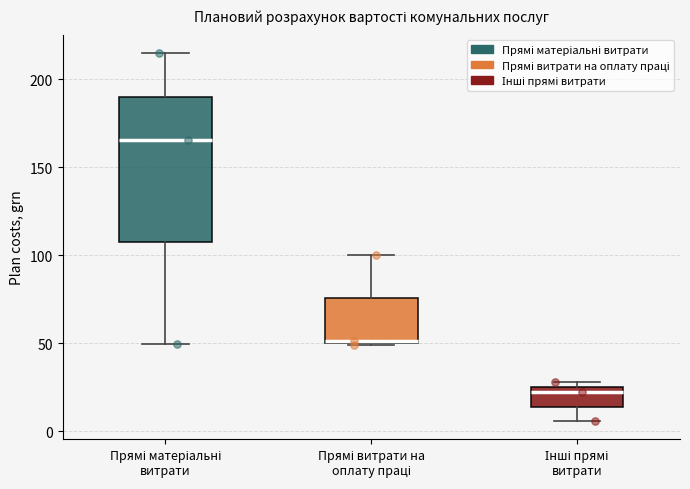

Where is the upper edge of the box for Прямі витрати на оплату праці on the y-axis? The values are not printed on the chart, so give them approximately, as read against the axis.

75